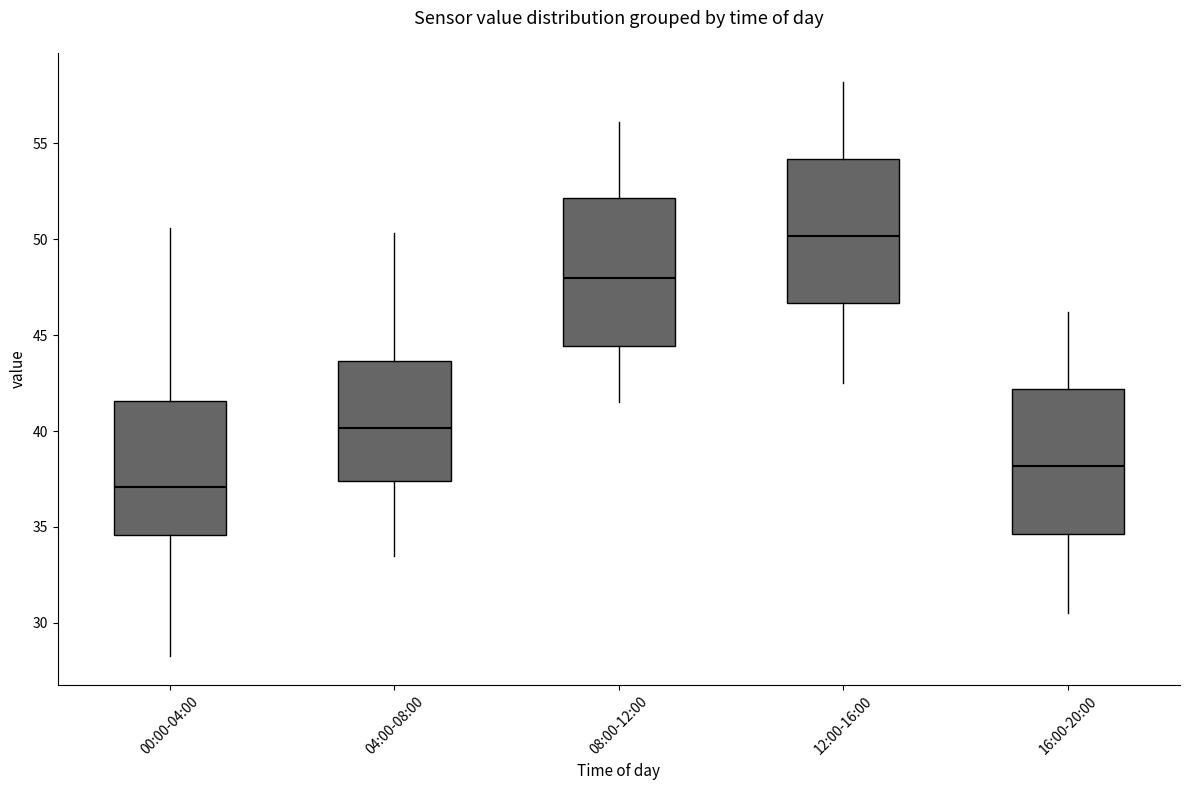

Which box has the highest median line?

12:00-16:00